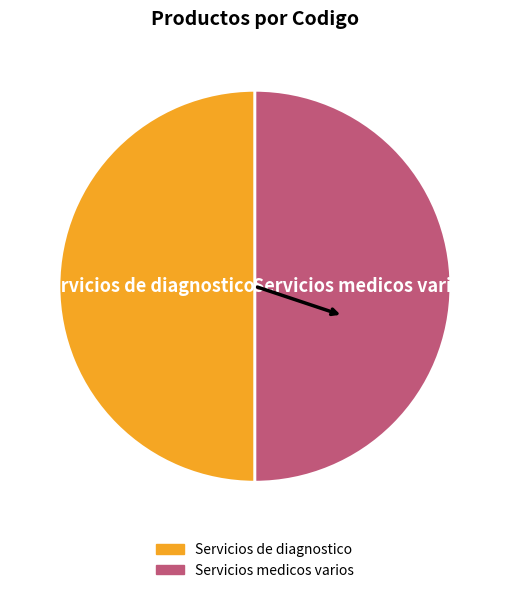

Approximately how many times larger is the value at Servicios de diagnostico compared to Servicios medicos varios?

1.0